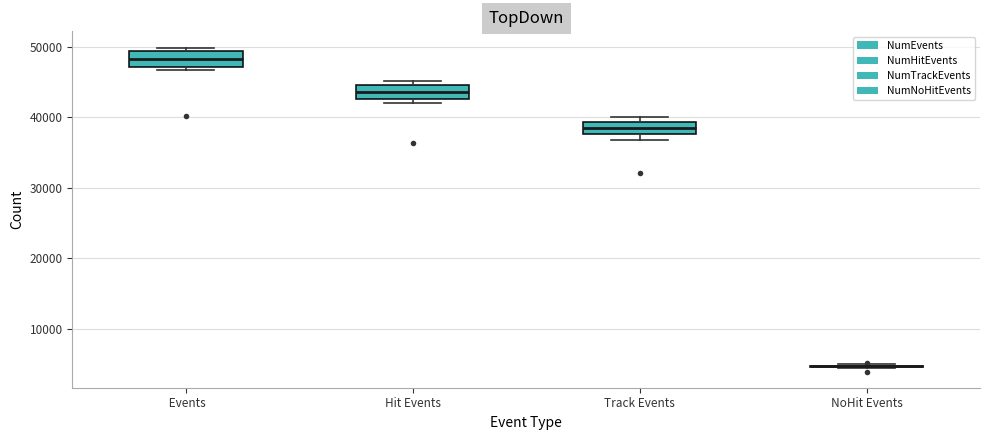

Reading left to right, transcribe this box plot: for each box, give where its median line is, the range the box spans, and where its two whiskers end, as read against the y-axis. The values are not printed on the chart, so give them approximately, as read against the axis.

Events: median 48000, box 47000 to 49000, whiskers 47000 (just below the box's lower edge) to 50000
Hit Events: median 44000, box 43000 to 45000, whiskers 42000 to 45000 (just above the box's upper edge)
Track Events: median 39000 (inside the box), box 38000 to 39000, whiskers 37000 to 40000
NoHit Events: box collapsed to a line at 5000, whiskers 4000 to 5000